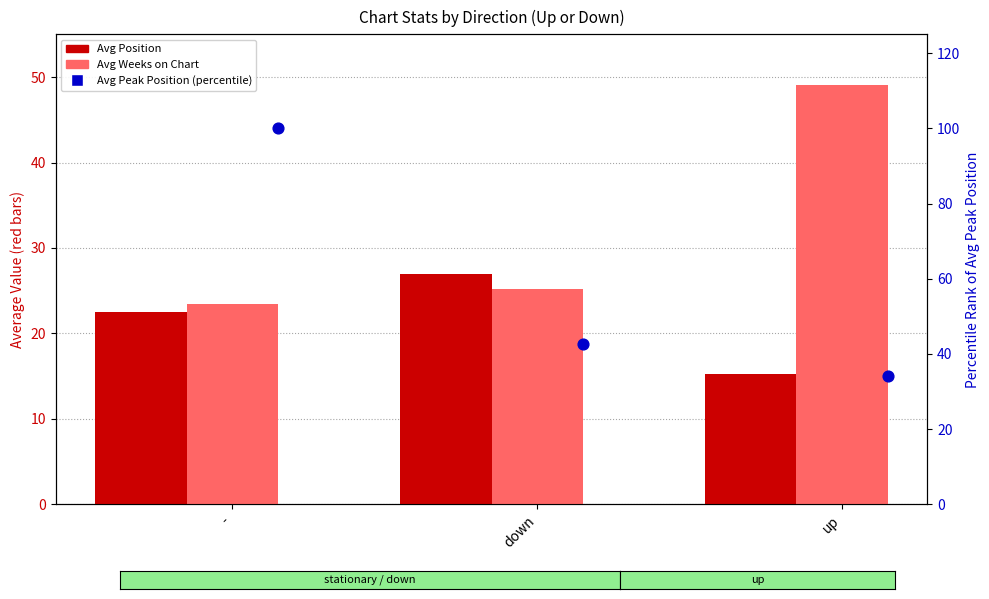

Which series reaches the minimum Y coordinate?

Avg Position